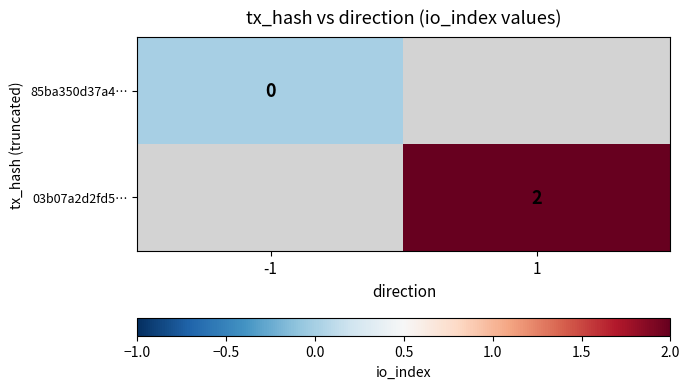

Is it true that 03b07a2d2fd5… equals 2.9 at 1?

False